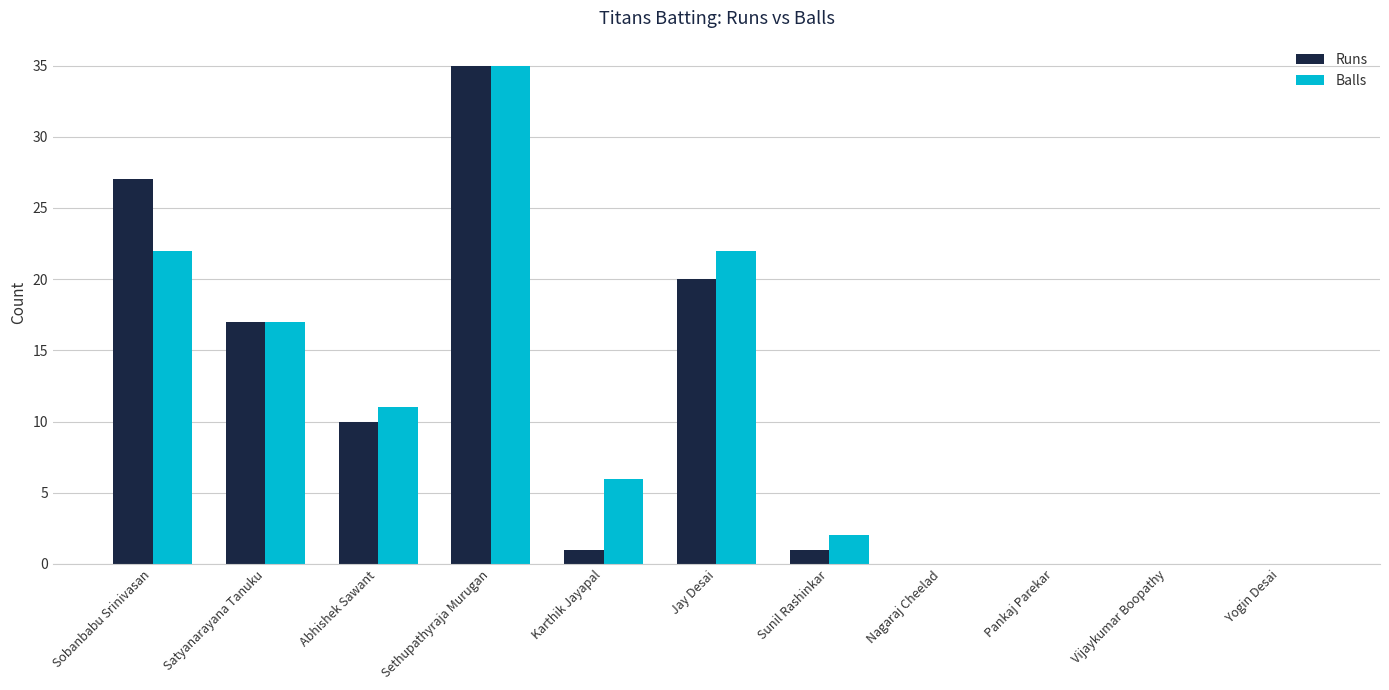

Is the value of Runs at Karthik Jayapal greater than the value of Balls at Sethupathyraja Murugan?

No